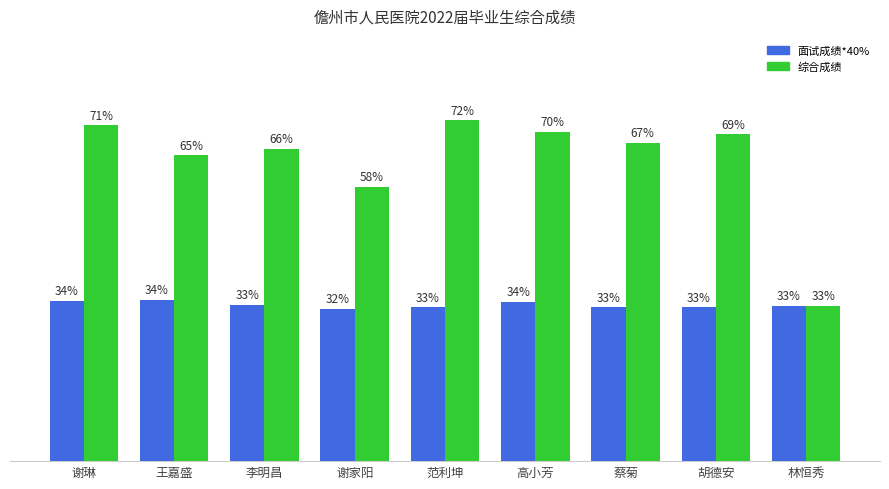

Which series has the widest spread of values?

综合成绩